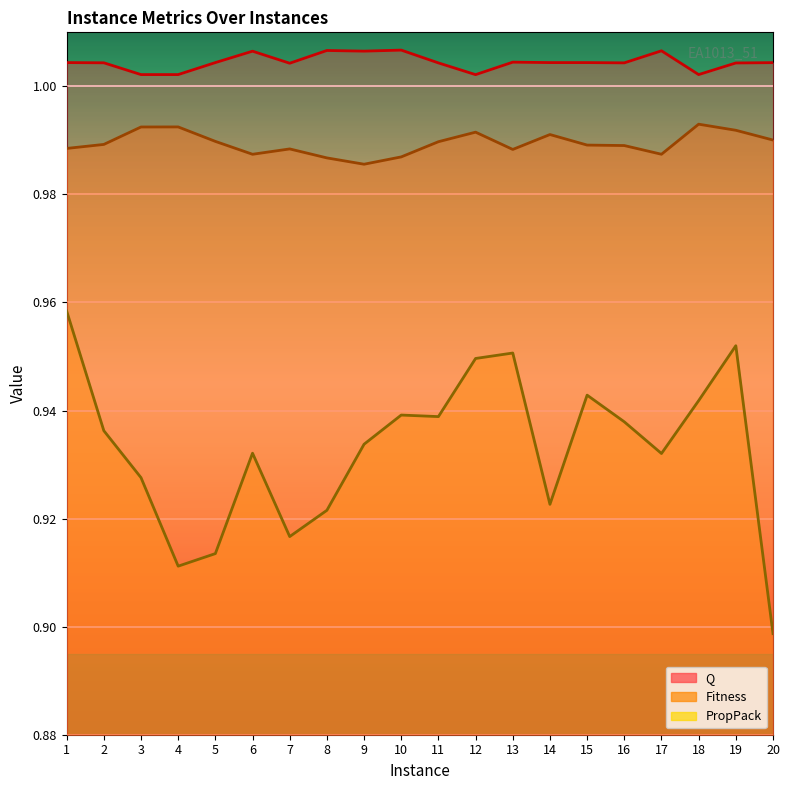

Which series has the largest total across all categories?

Q